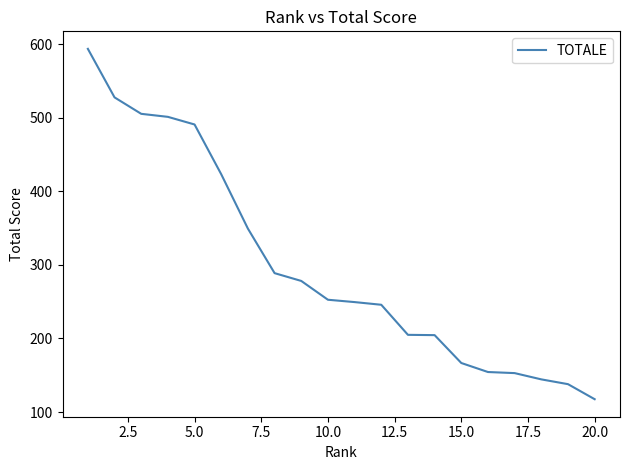

What is the minimum value shown in the chart?

117.4